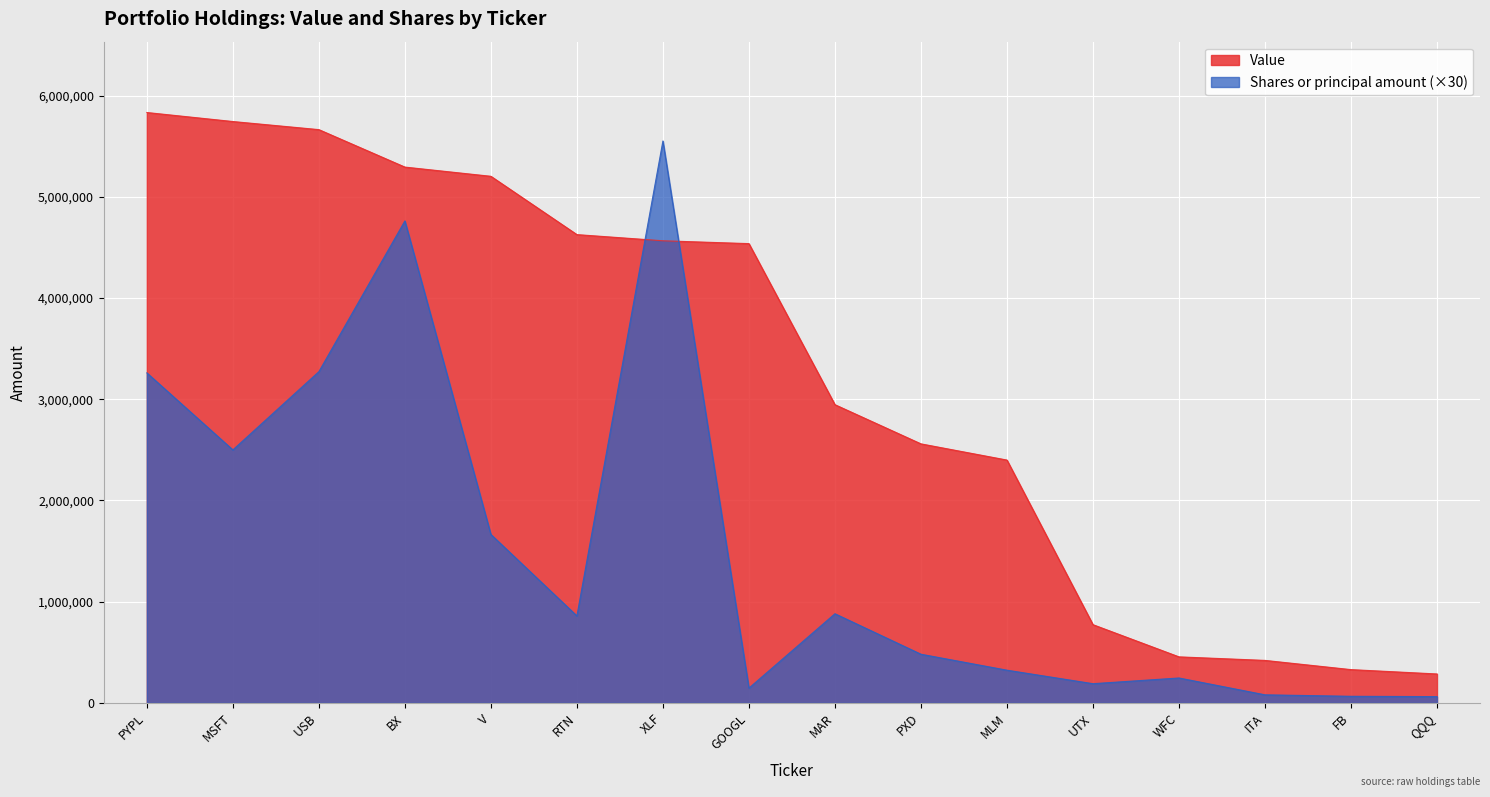

Between GOOGL and UTX, which series saw the biggest shift?

Value